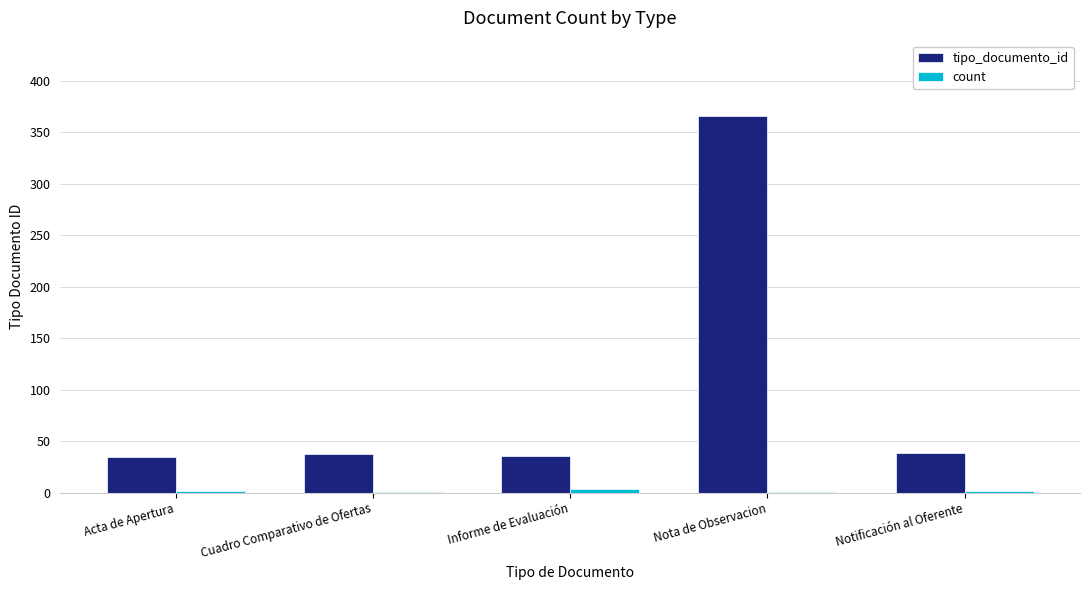

What is the greatest value displayed?

366